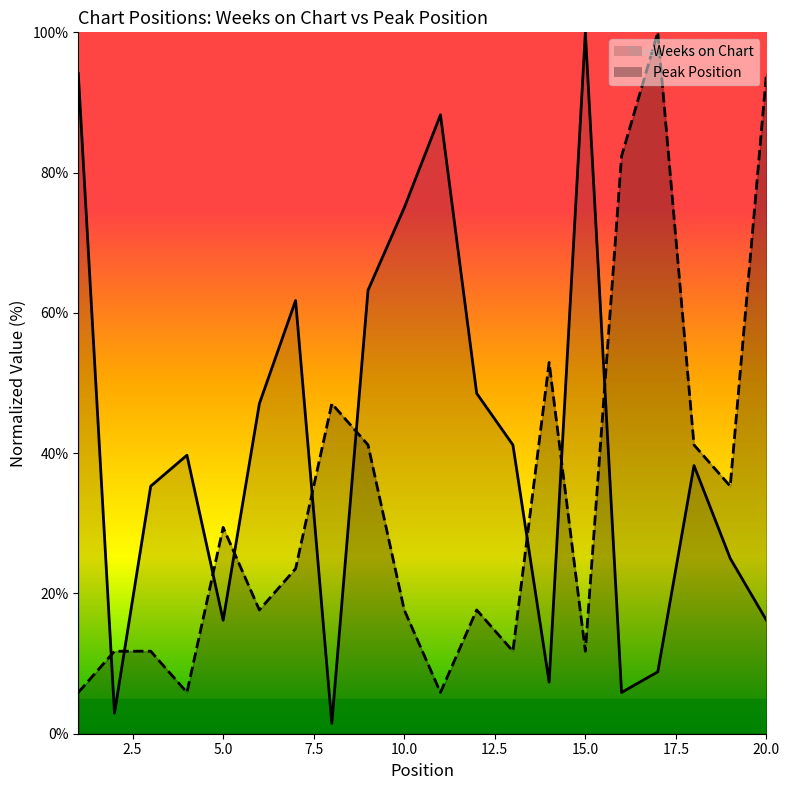

The Weeks on Chart series shows 10.6 at 18. True or false?

False